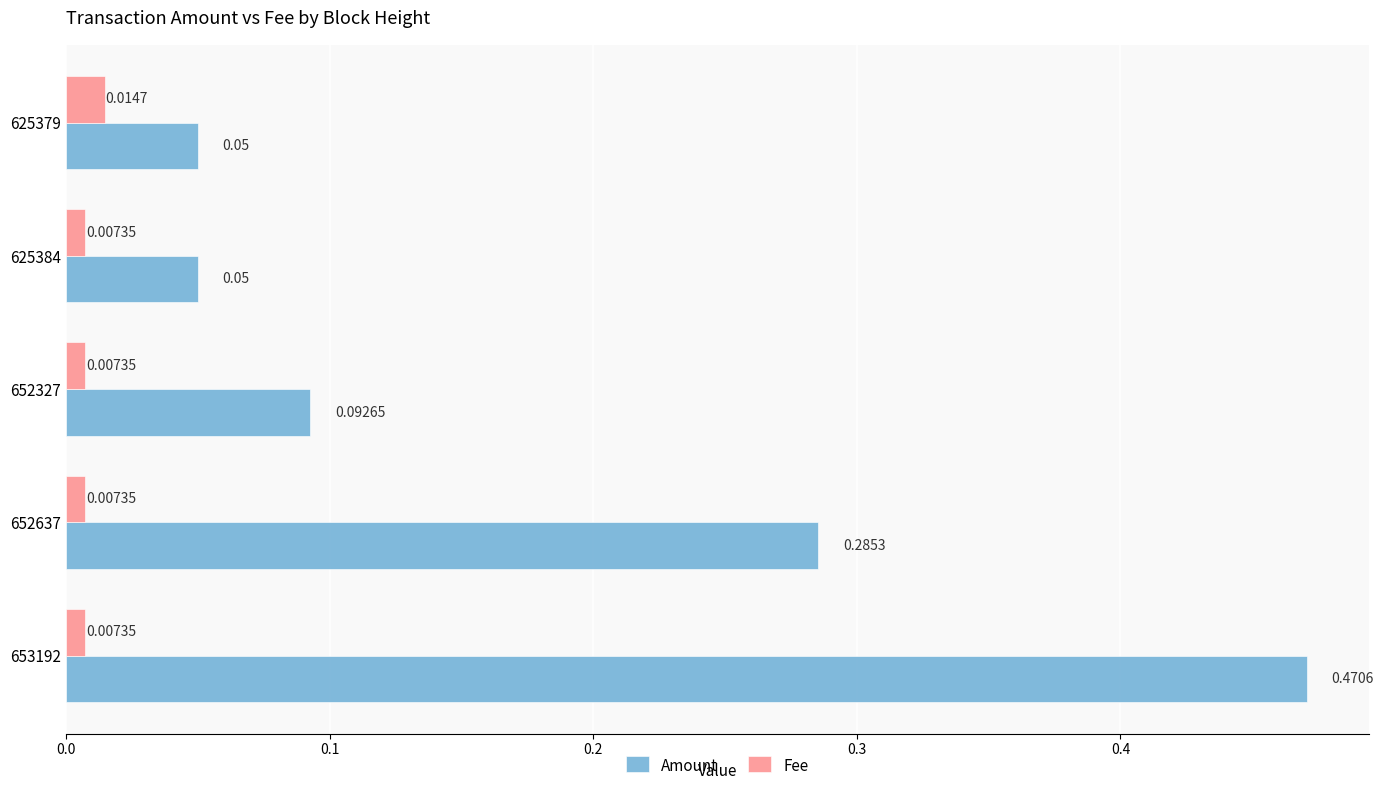

What is the sum of all Amount values?

0.9